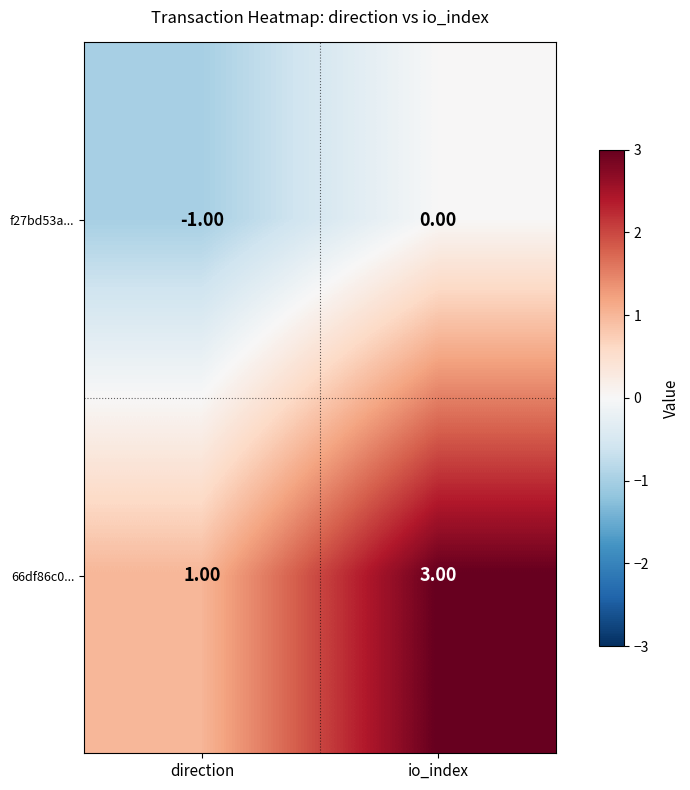

Count the number of categories in the chart.

2